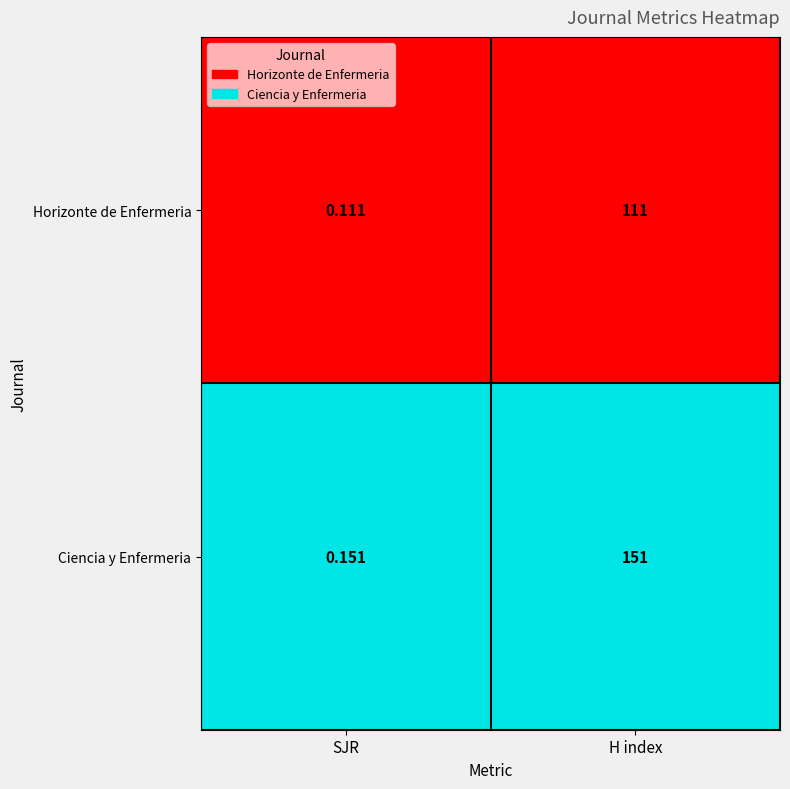

Which series has the largest total across all categories?

Ciencia y Enfermeria